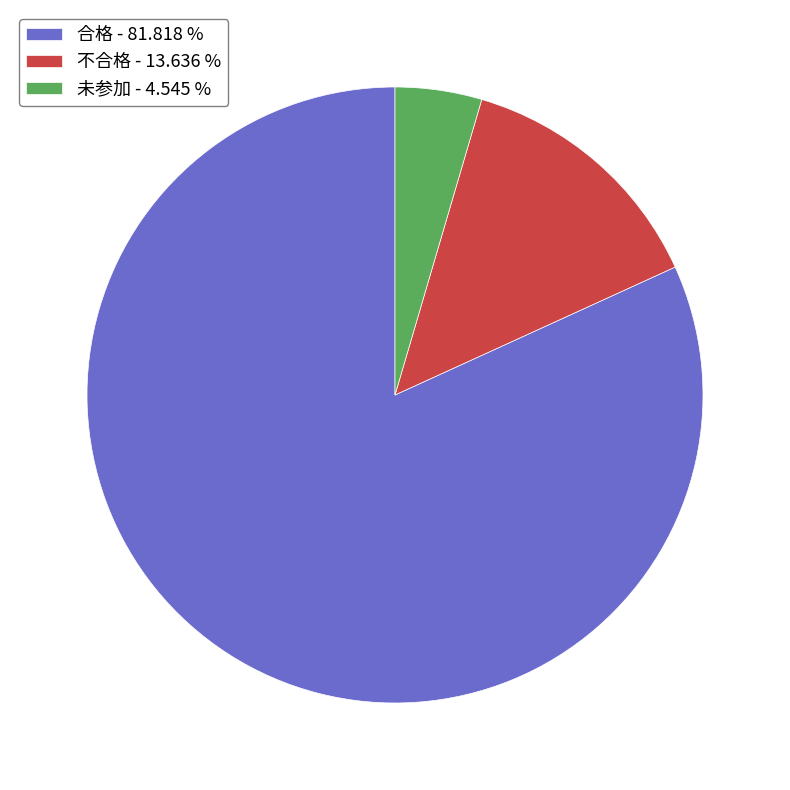

Which has a higher value, 不合格 - 13.636 % or 合格 - 81.818 %?

合格 - 81.818 %